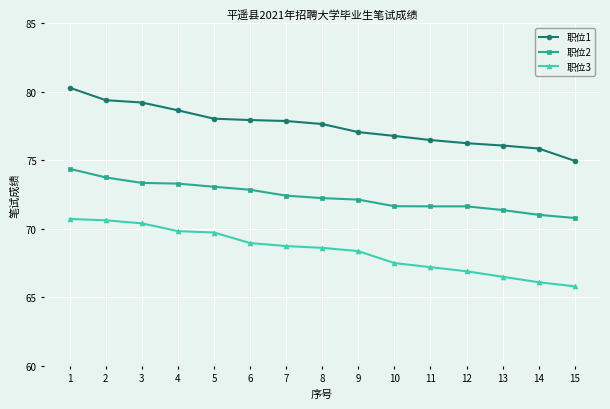

Between 6 and 8, which series saw the biggest shift?

职位2